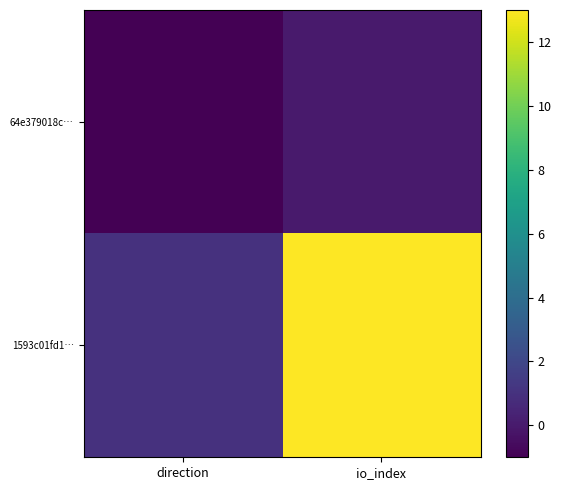

Which series changed the most between direction and io_index?

1593c01fd1…